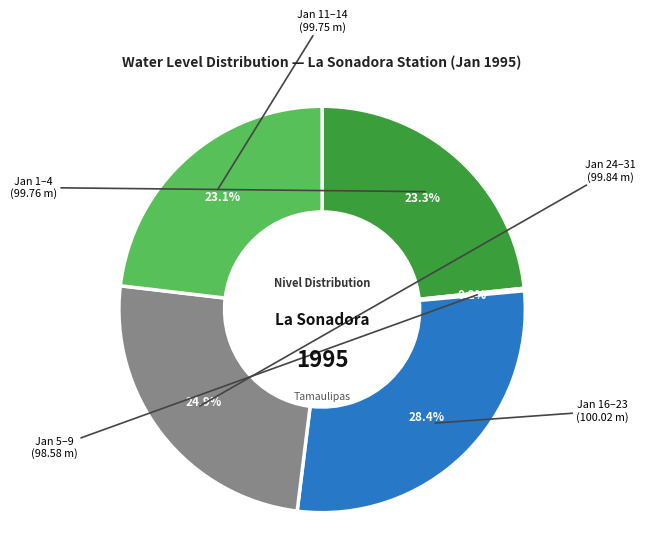

Is there any slice that represents more than half of the pie?

No